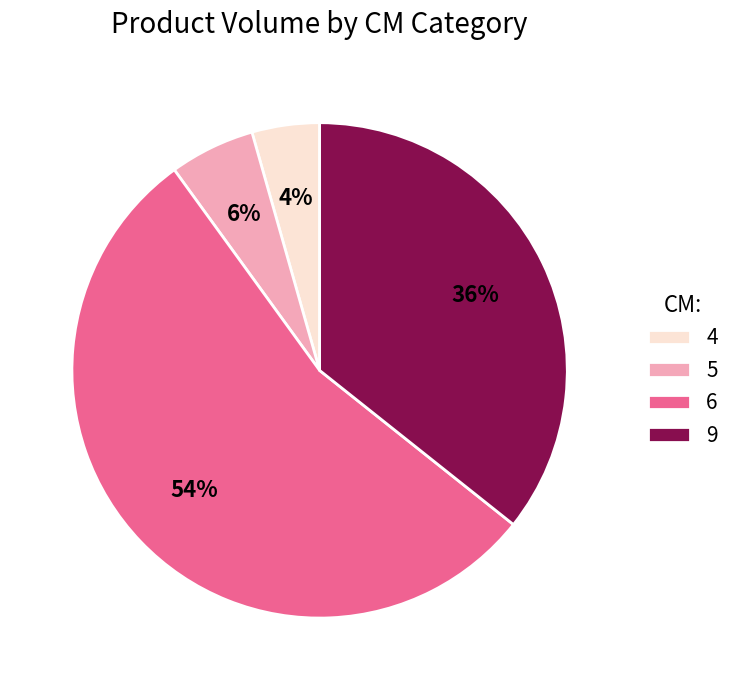

To the nearest percent, what is the difference between the largest and smallest slice percentages?

50%